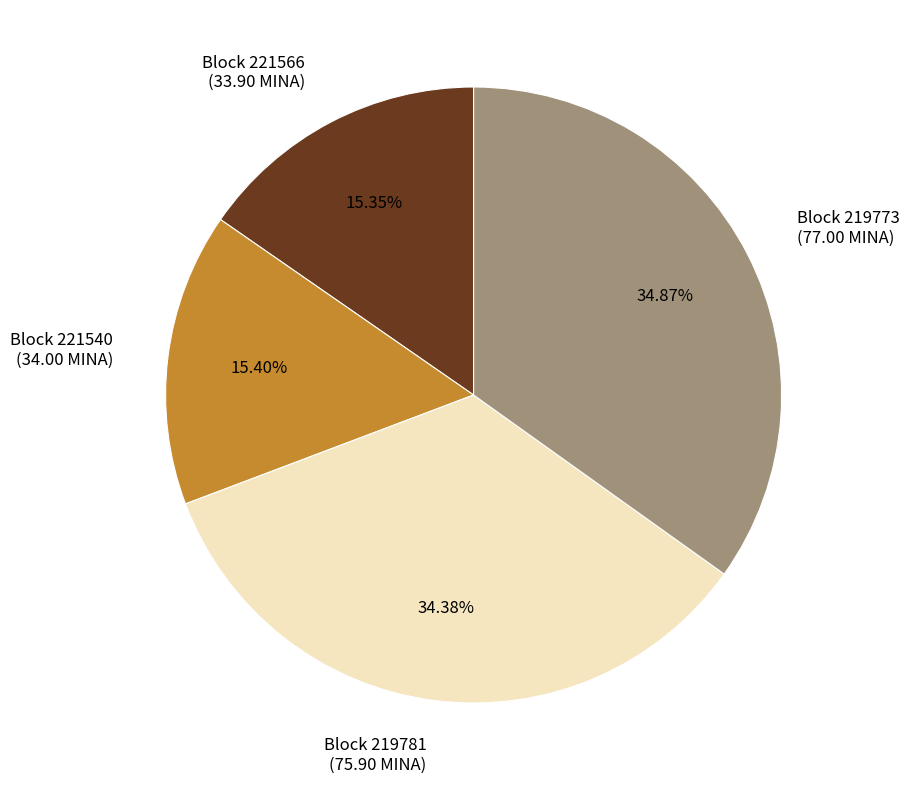

Is there a majority slice in this chart?

No